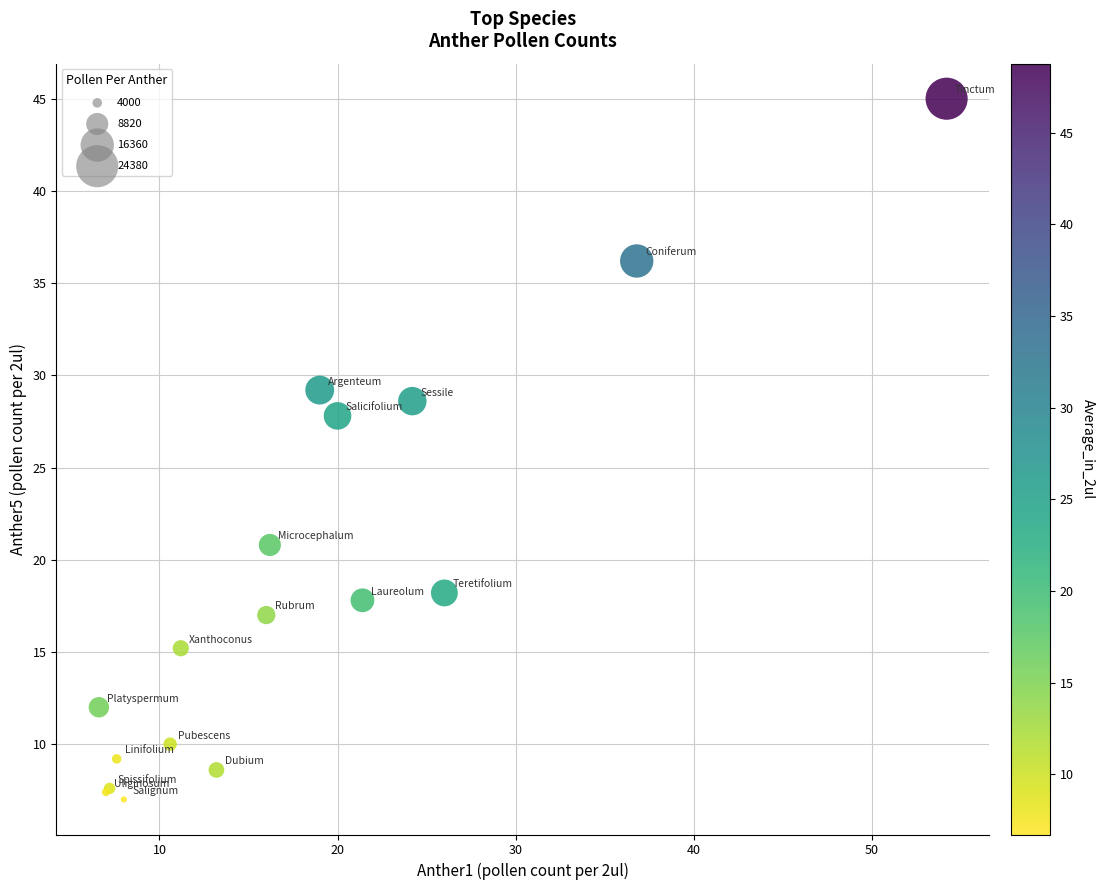

What Y value in the scatter plot is closest to 26?

27.8